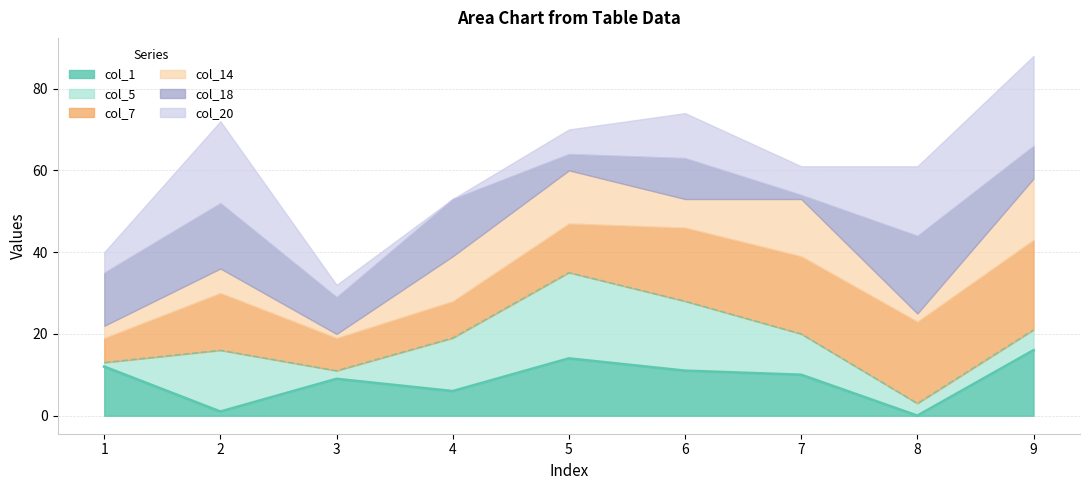

True or false: col_20 and col_5 intersect in this chart.

True